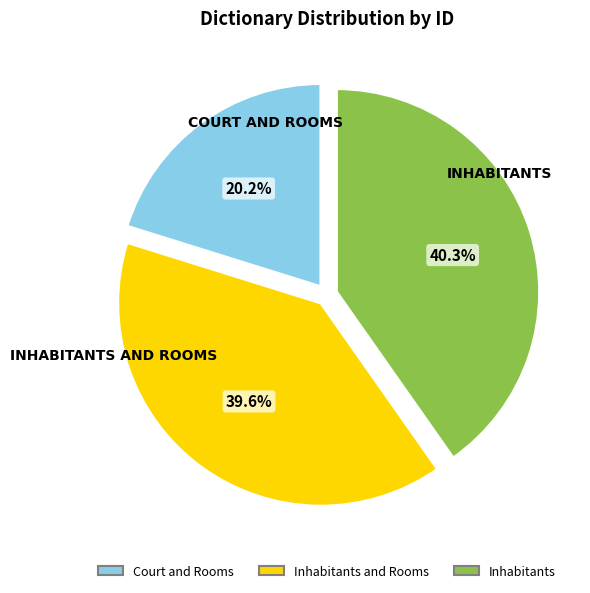

Is there any slice that represents more than half of the pie?

No